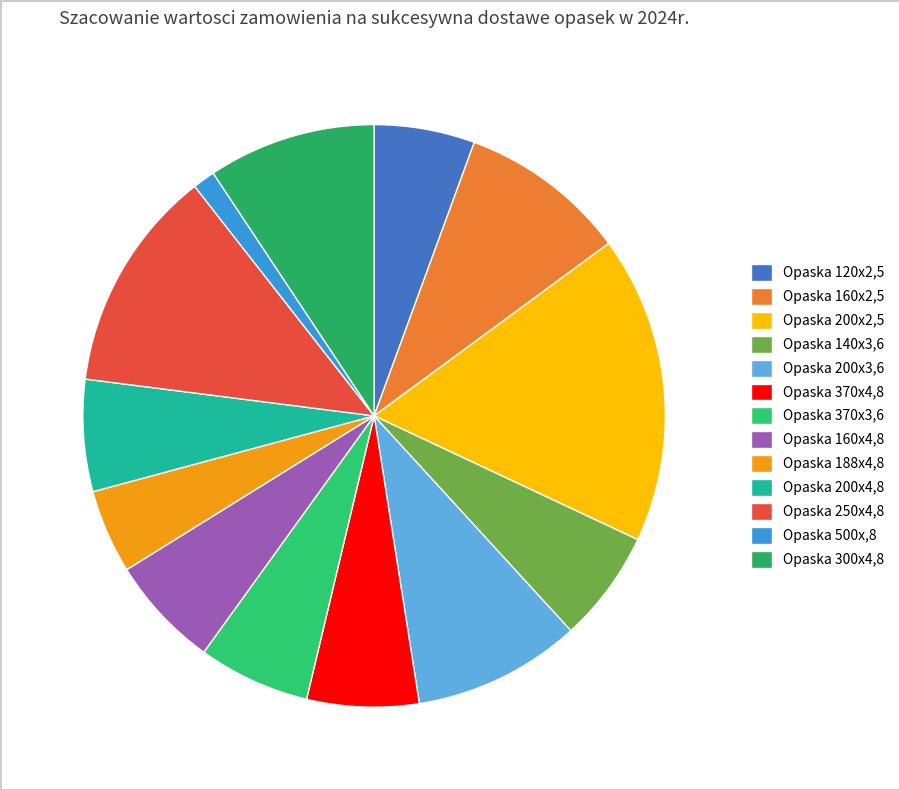

Is it true that Opaska 200x2,5 is 17% of the pie?

True